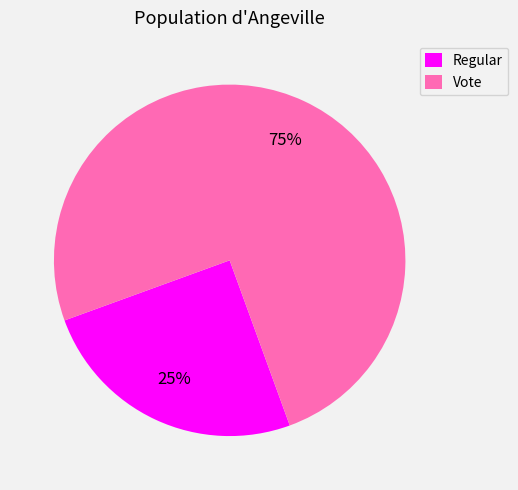

Approximately how many times larger is the value at Vote compared to Regular?

3.0